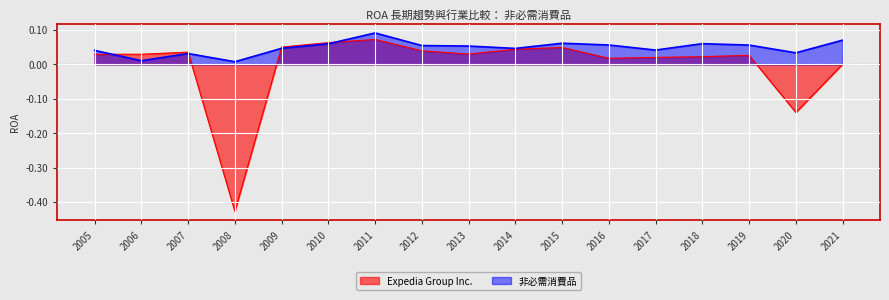

What is the sum of the 非必需消費品 values at 2020 and 2005?

0.1